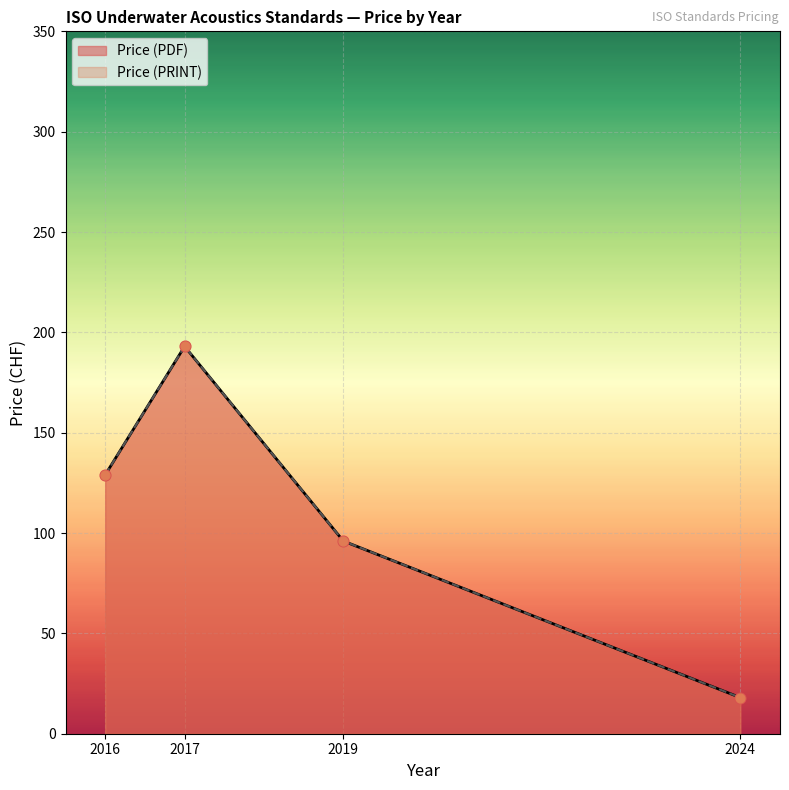

Which series has the largest total across all categories?

Price (PDF)